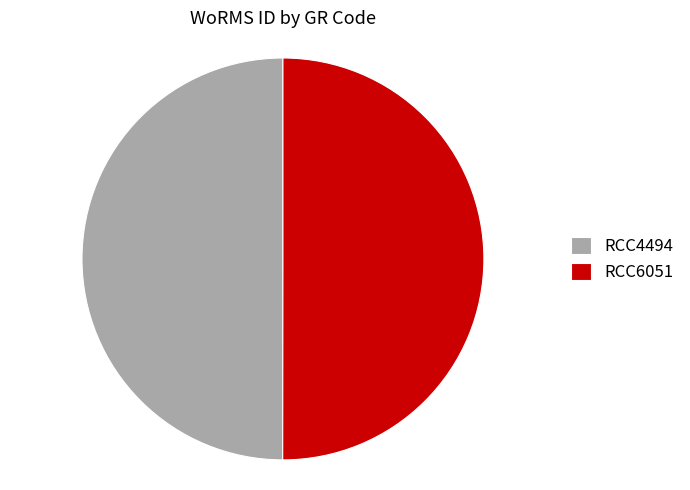

True or false: RCC4494 accounts for 42% of the total.

False